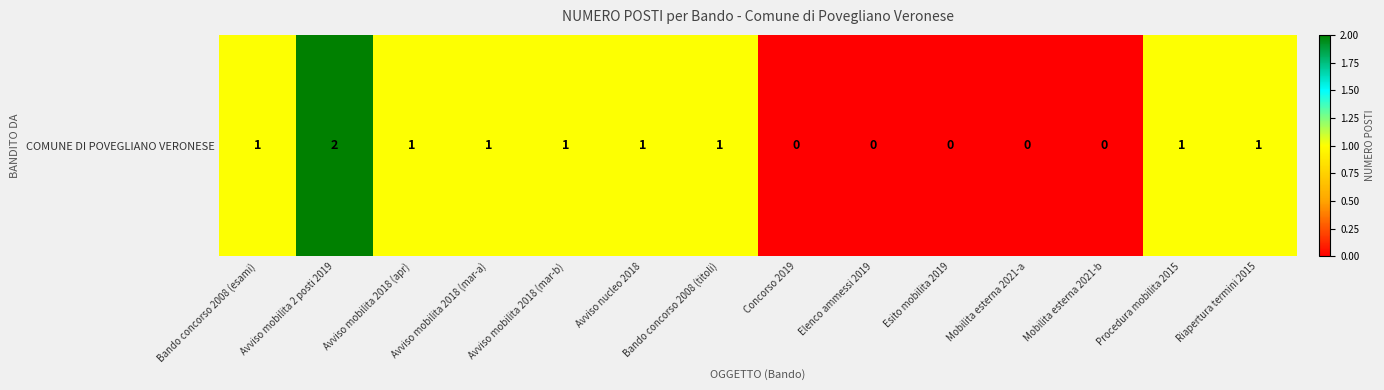

Reading left to right, list all the values displayed in this chart.

Bando concorso 2008 (esami)=1	Avviso mobilita 2 posti 2019=2	Avviso mobilita 2018 (apr)=1	Avviso mobilita 2018 (mar-a)=1	Avviso mobilita 2018 (mar-b)=1	Avviso nucleo 2018=1	Bando concorso 2008 (titoli)=1	Concorso 2019=0	Elenco ammessi 2019=0	Esito mobilita 2019=0	Mobilita esterna 2021-a=0	Mobilita esterna 2021-b=0	Procedura mobilita 2015=1	Riapertura termini 2015=1